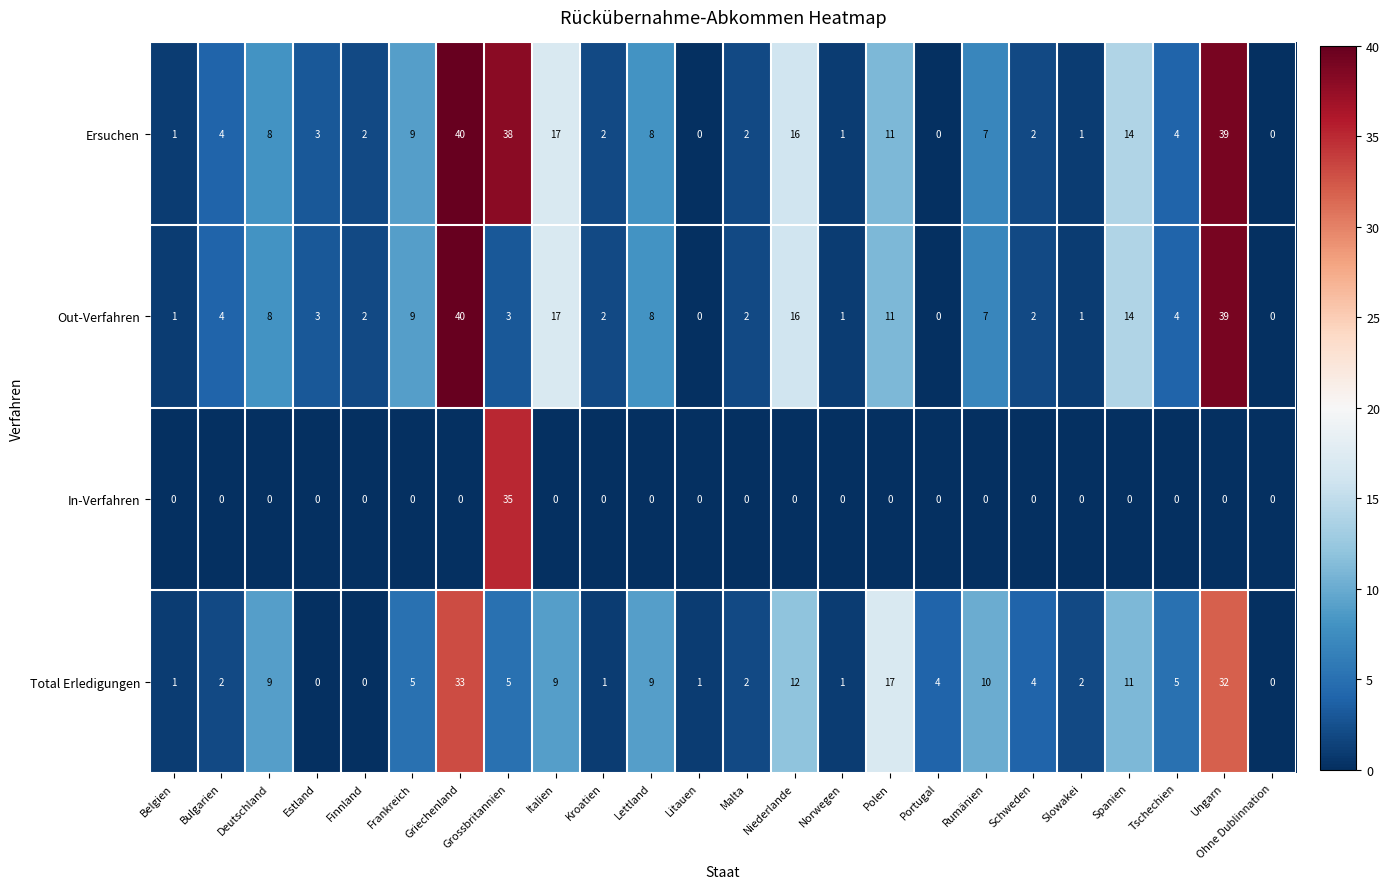

Which series has the largest total across all categories?

Ersuchen